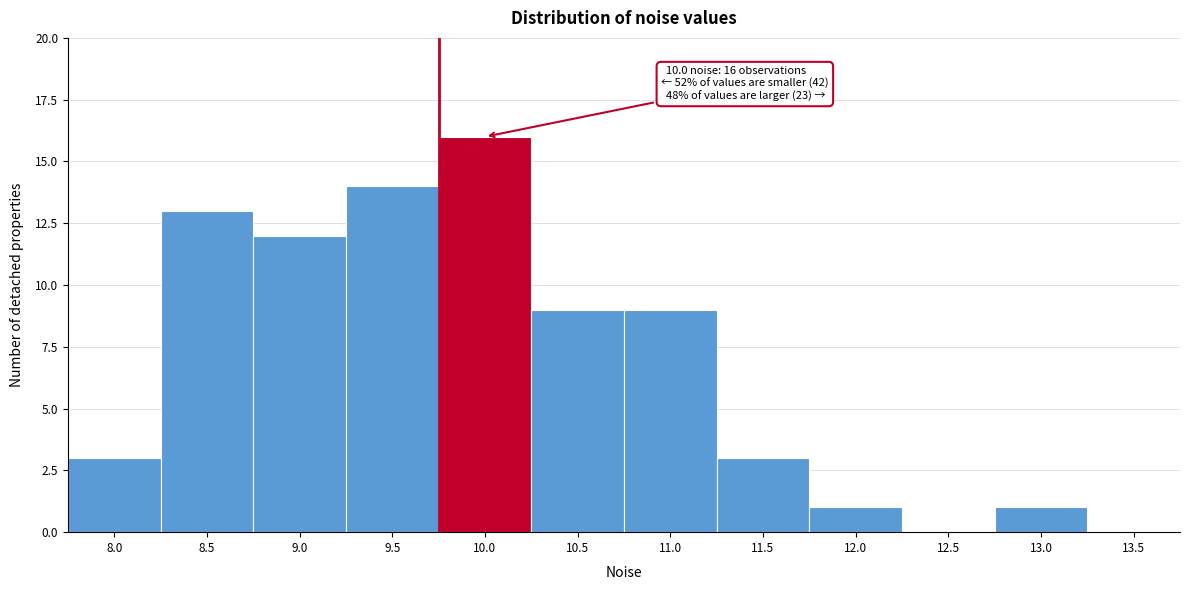

Reading left to right, what are all the values shown in this chart?

8.0=3	8.5=13	9.0=12	9.5=14	10.0=16	10.5=9	11.0=9	11.5=3	12.0=1	12.5=0	13.0=1	13.5=0